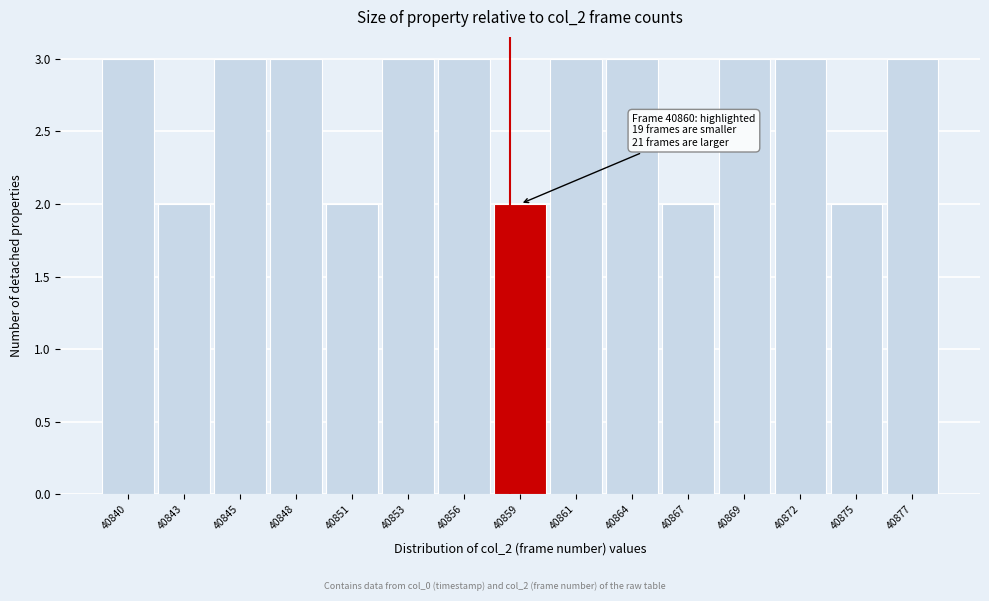

Reading left to right, list all the values displayed in this chart.

3	2	3	3	2	3	3	2	3	3	2	3	3	2	3